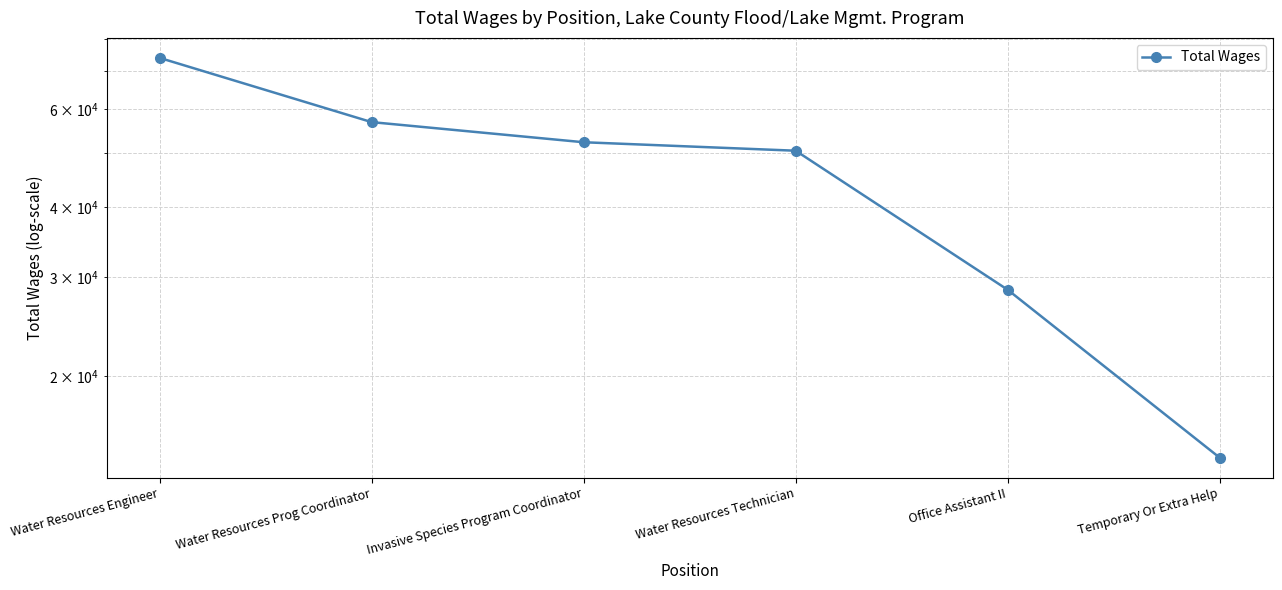

Is it true that the value at Water Resources Technician is 50509?

True